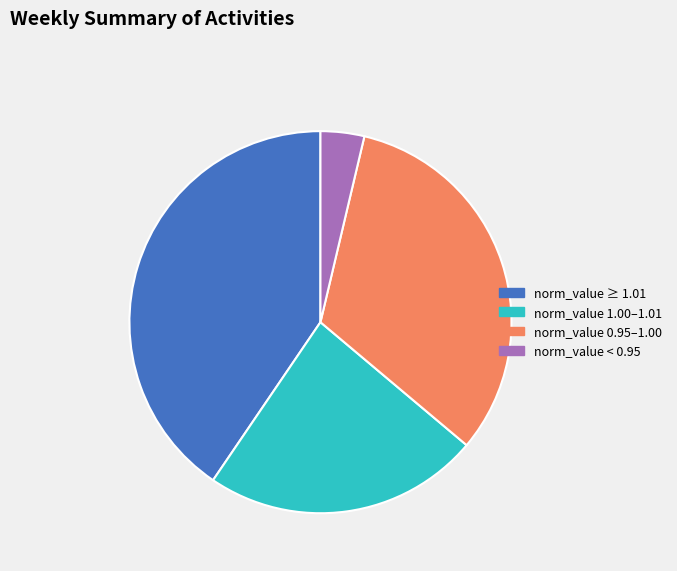

Count the number of slices in the pie.

4